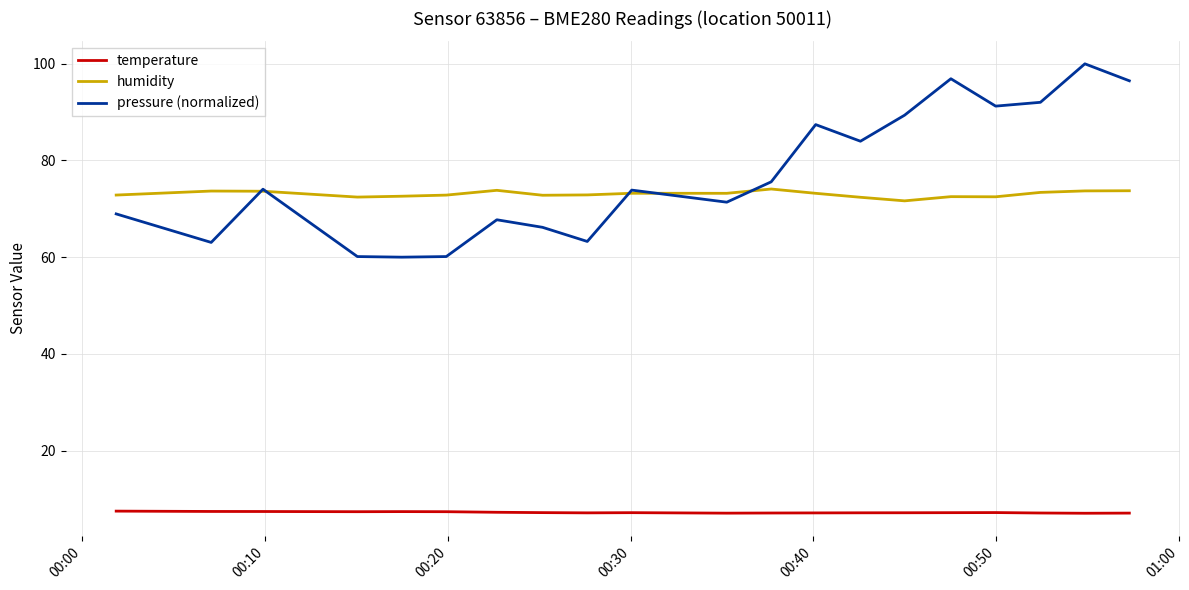

True or false: humidity and temperature intersect in this chart.

False